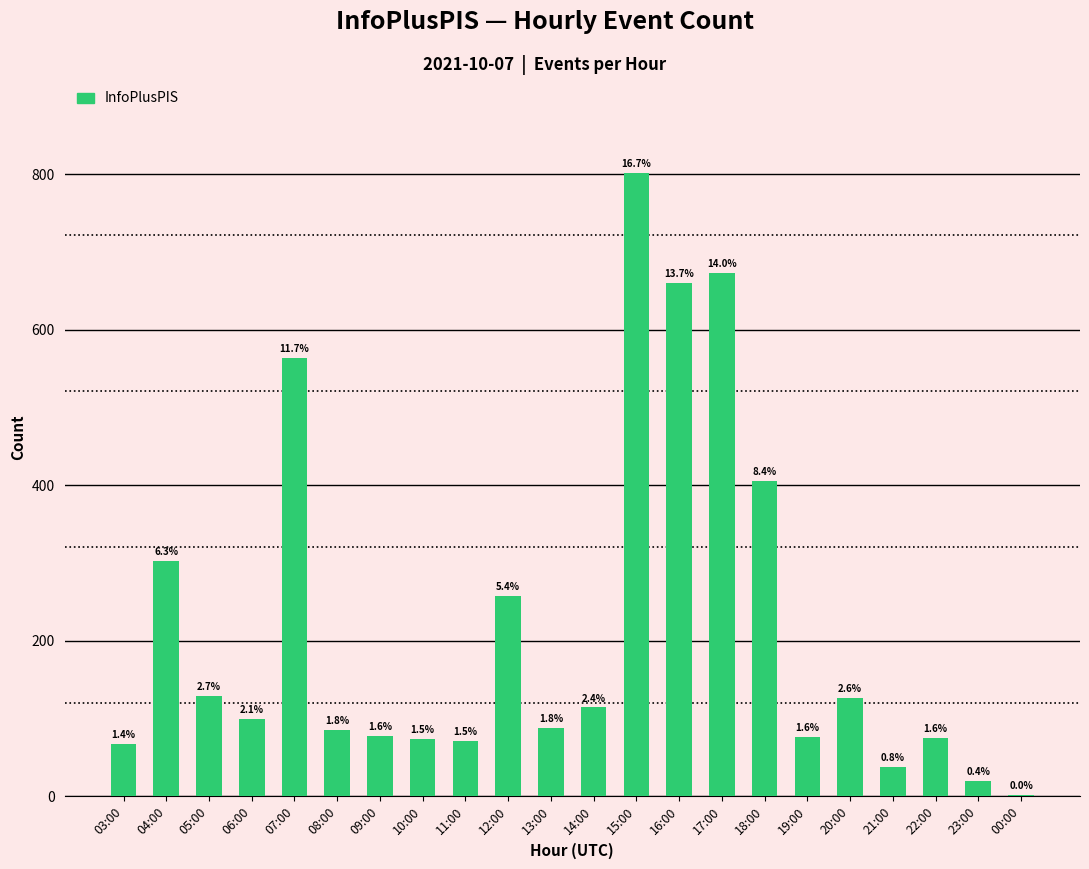

Is it true that the value at 04:00 is 302?

True